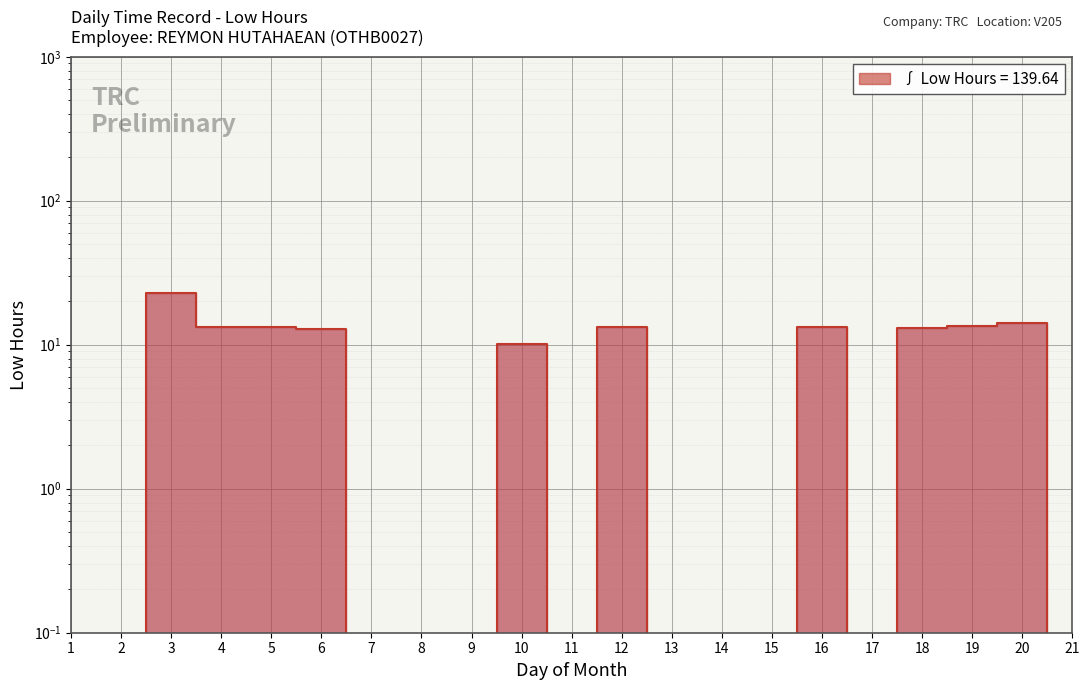

True or false: there are more than 0 points higher than both neighbors.

True